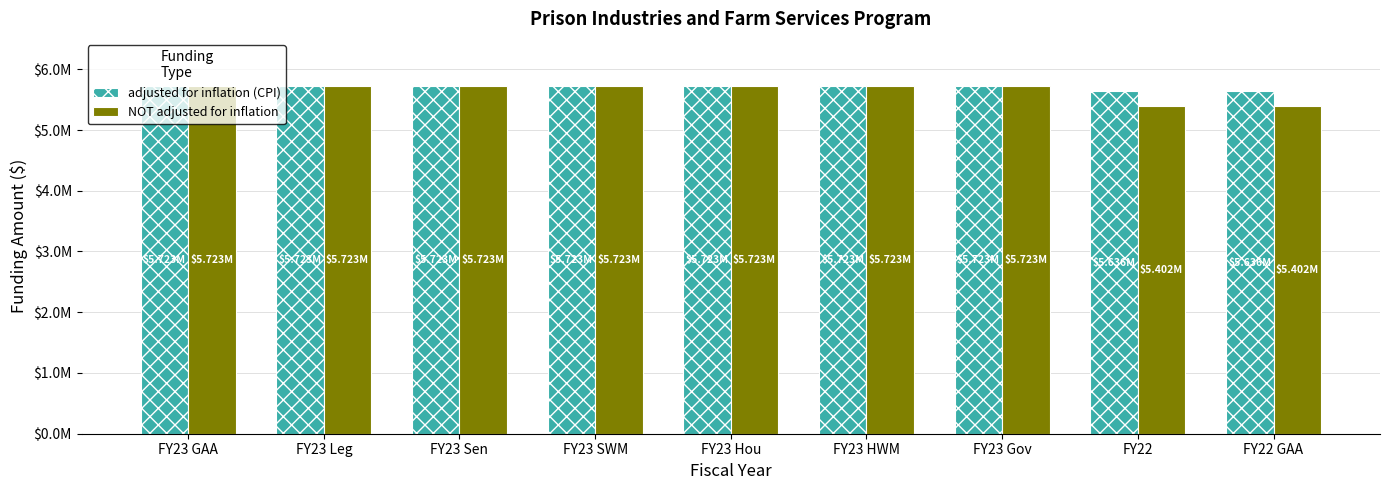

Does the chart contain stacked bars?

No